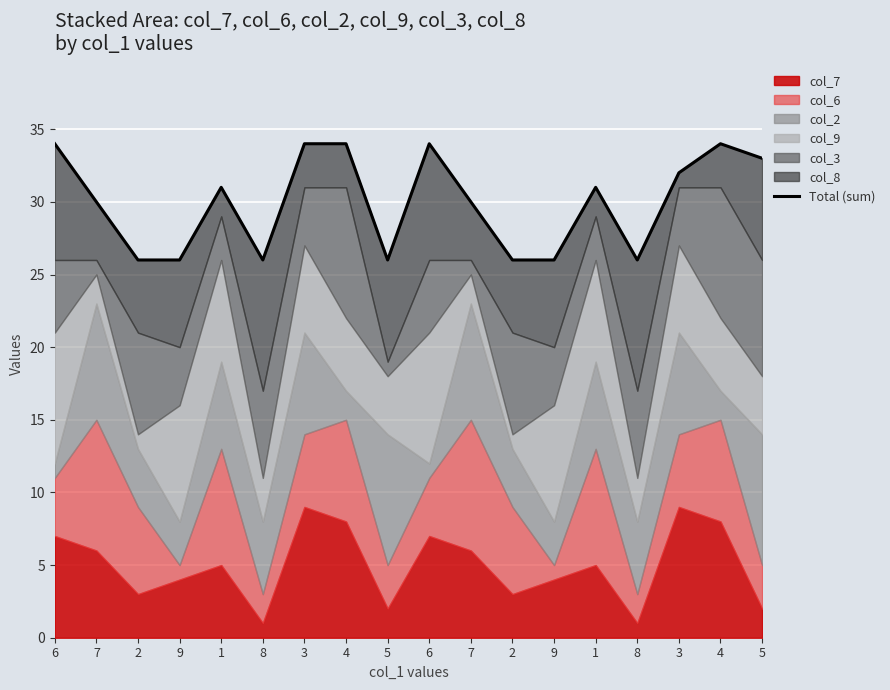

Where is the data nearest to the value 30?

7